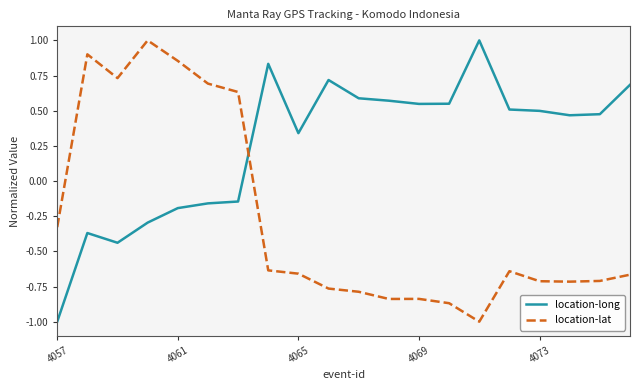

What is the difference between the second highest and second lowest values in the location-lat series?

1.8